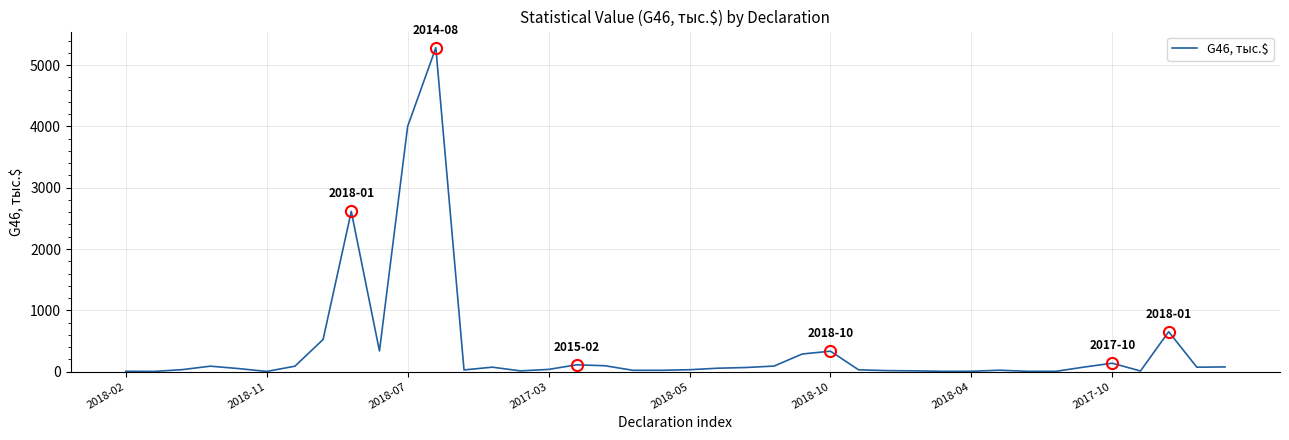

What is the difference between the maximum and minimum values?

5280.2